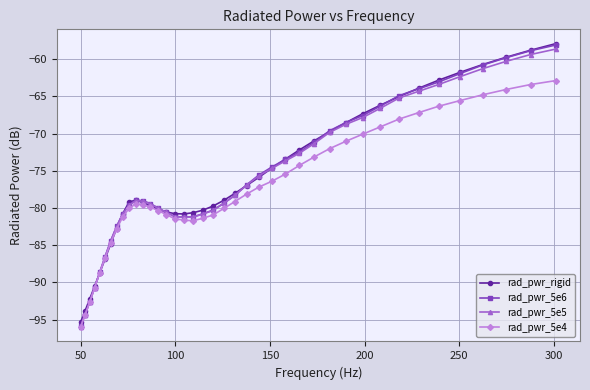

What is the value of the rad_pwr_rigid point at the 11th from the left?

-78.9